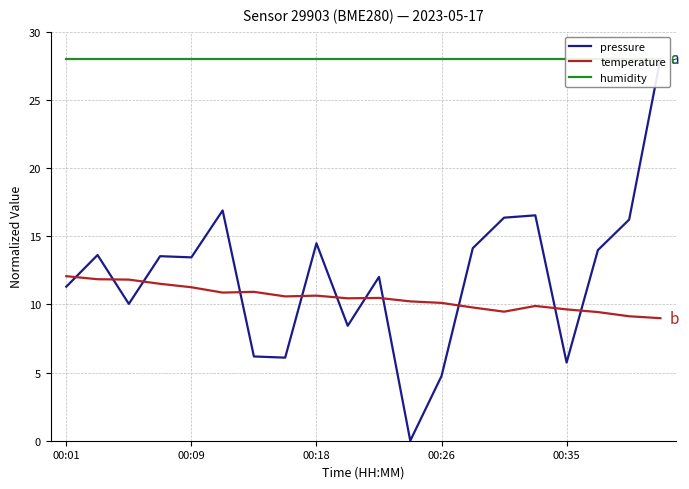

Does the chart have visible grid lines?

Yes